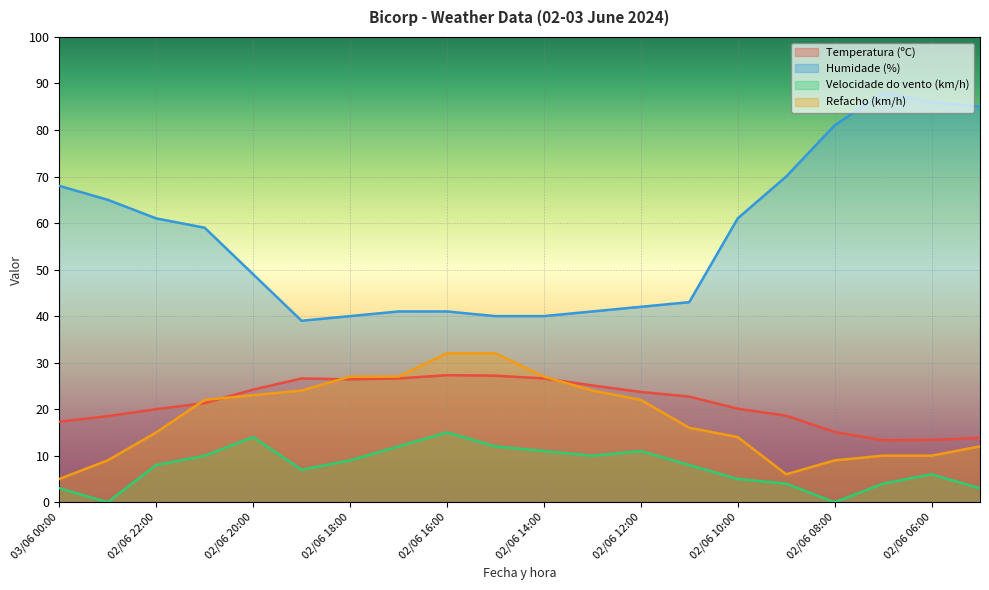

Between 02/06 23:00 and 02/06 05:00, which is larger?

02/06 23:00